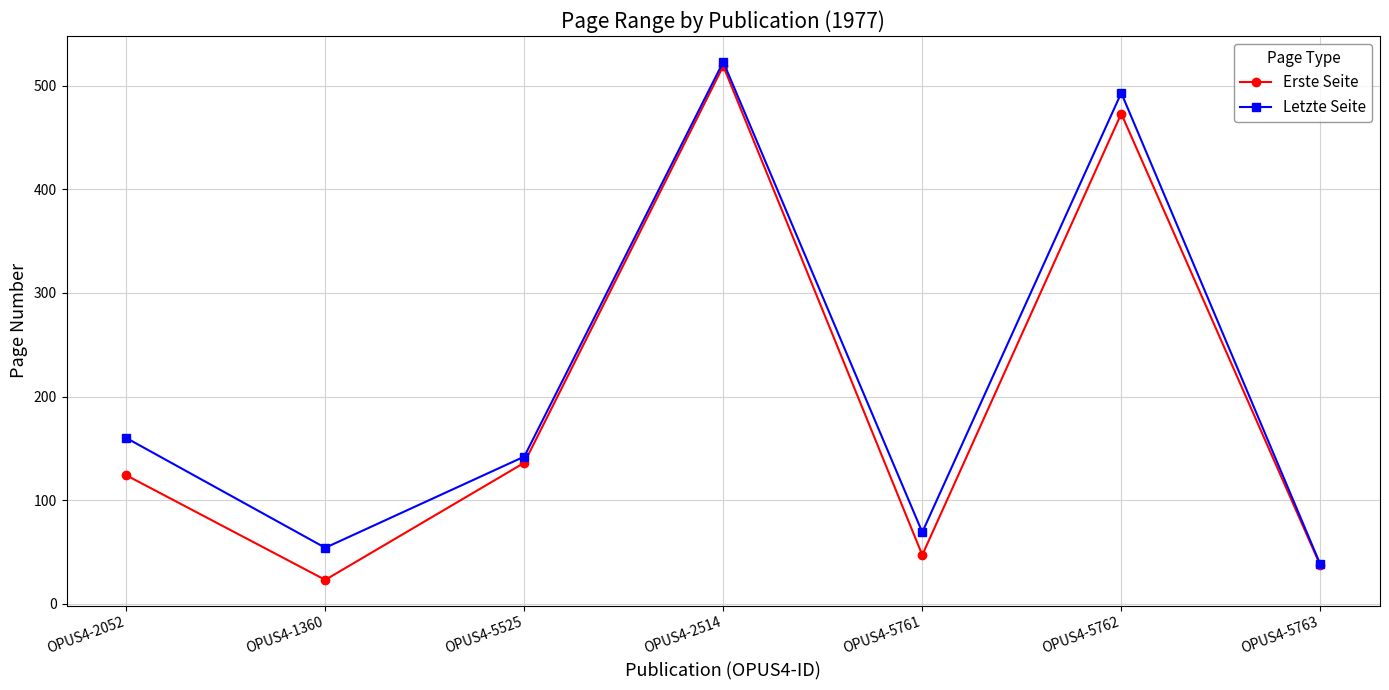

What is the label of the 3rd point from the right?

OPUS4-5761